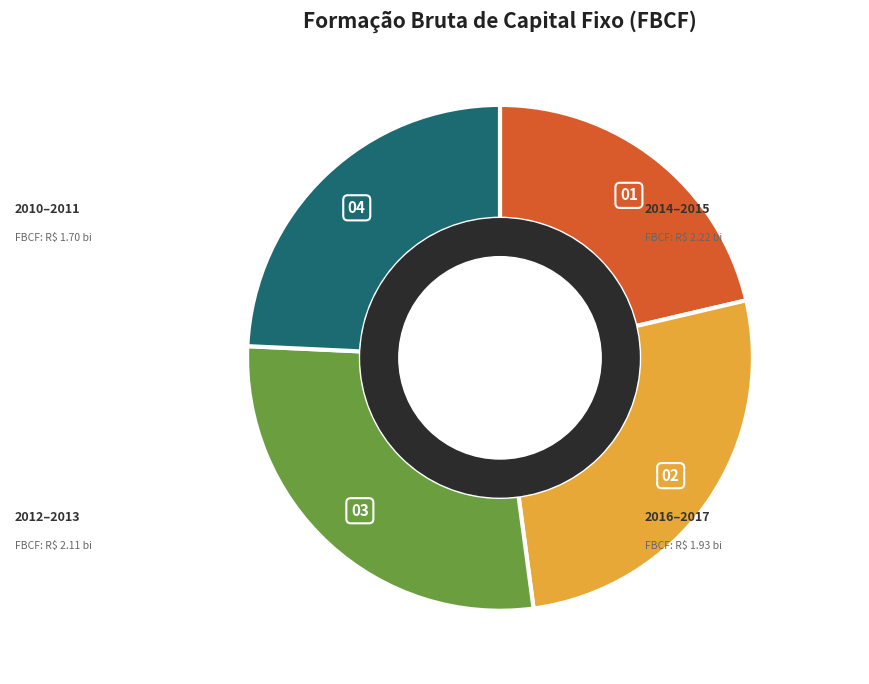

The 2010 slice represents 1% of the pie. True or false?

False